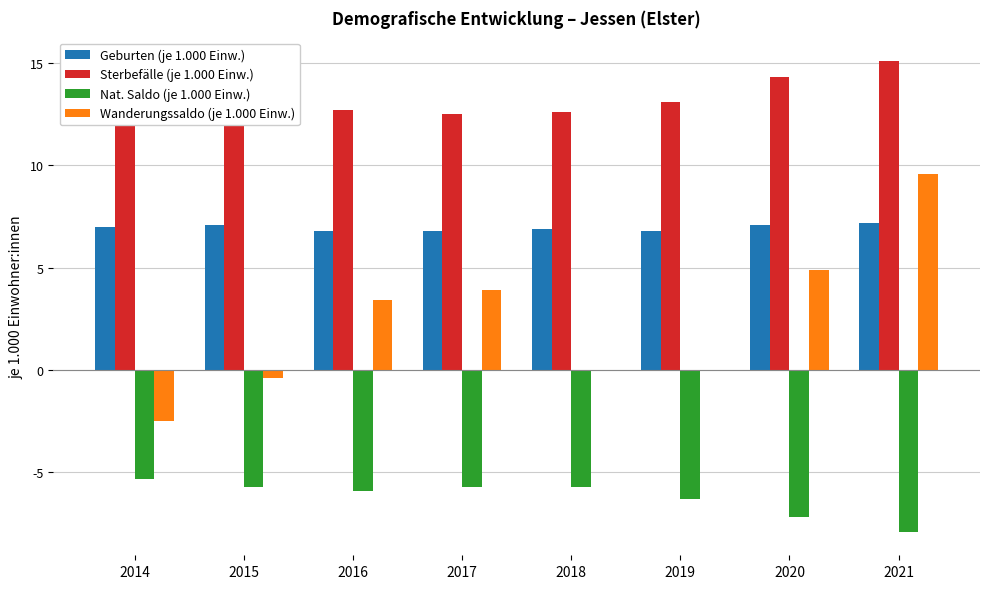

Reading right to left, what are all the values shown in this chart?

Geburten (je 1.000 Einw.): 2021=7.2	2020=7.1	2019=6.8	2018=6.9	2017=6.8	2016=6.8	2015=7.1	2014=7.0
Sterbefälle (je 1.000 Einw.): 2021=15.1	2020=14.3	2019=13.1	2018=12.6	2017=12.5	2016=12.7	2015=12.8	2014=12.3
Nat. Saldo (je 1.000 Einw.): 2021=-7.9	2020=-7.2	2019=-6.3	2018=-5.7	2017=-5.7	2016=-5.9	2015=-5.7	2014=-5.3
Wanderungssaldo (je 1.000 Einw.): 2021=9.6	2020=4.9	2019=0.0	2018=0.0	2017=3.9	2016=3.4	2015=-0.4	2014=-2.5